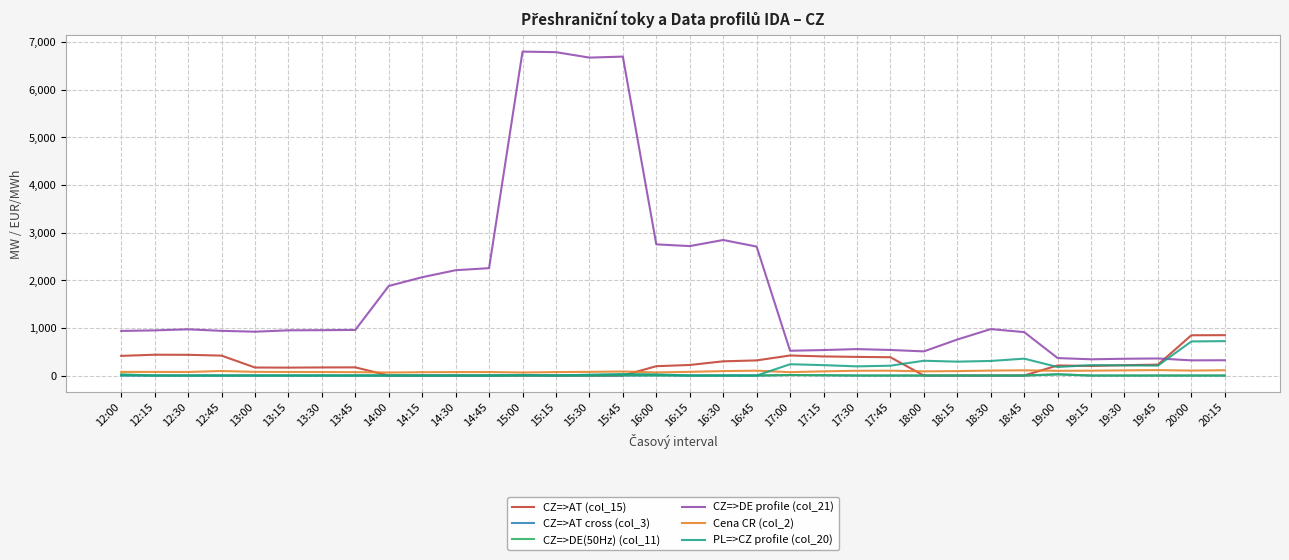

Which series has the largest range (max minus min)?

CZ=>DE profile (col_21)